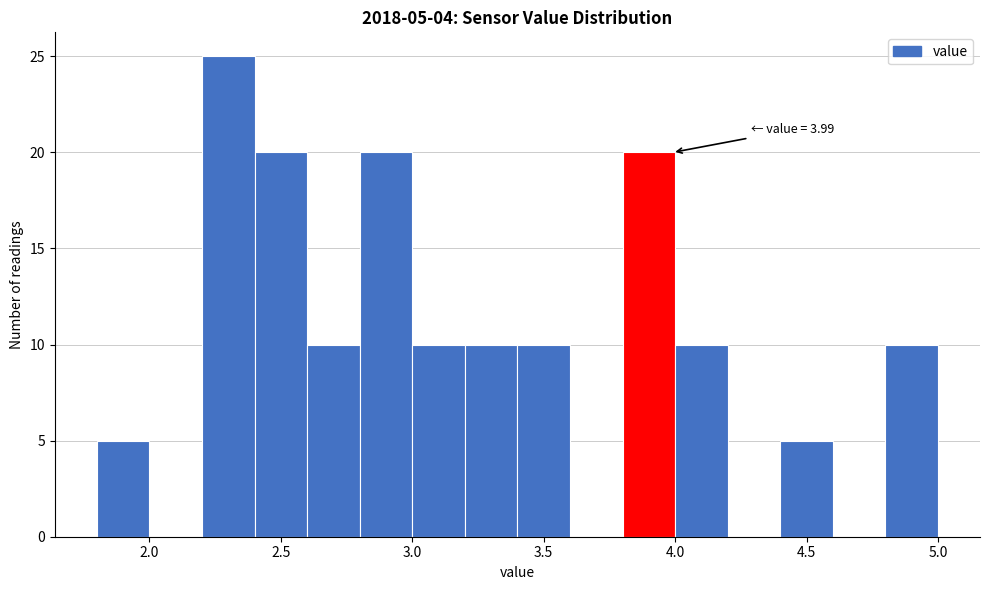

Over which range of the x-axis is the bar tallest?

2.2 to 2.4